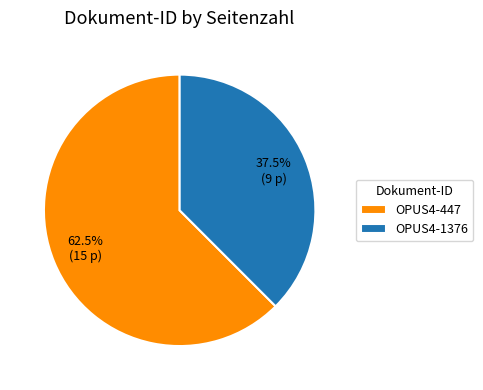

What is the largest slice in the pie chart?

OPUS4-447